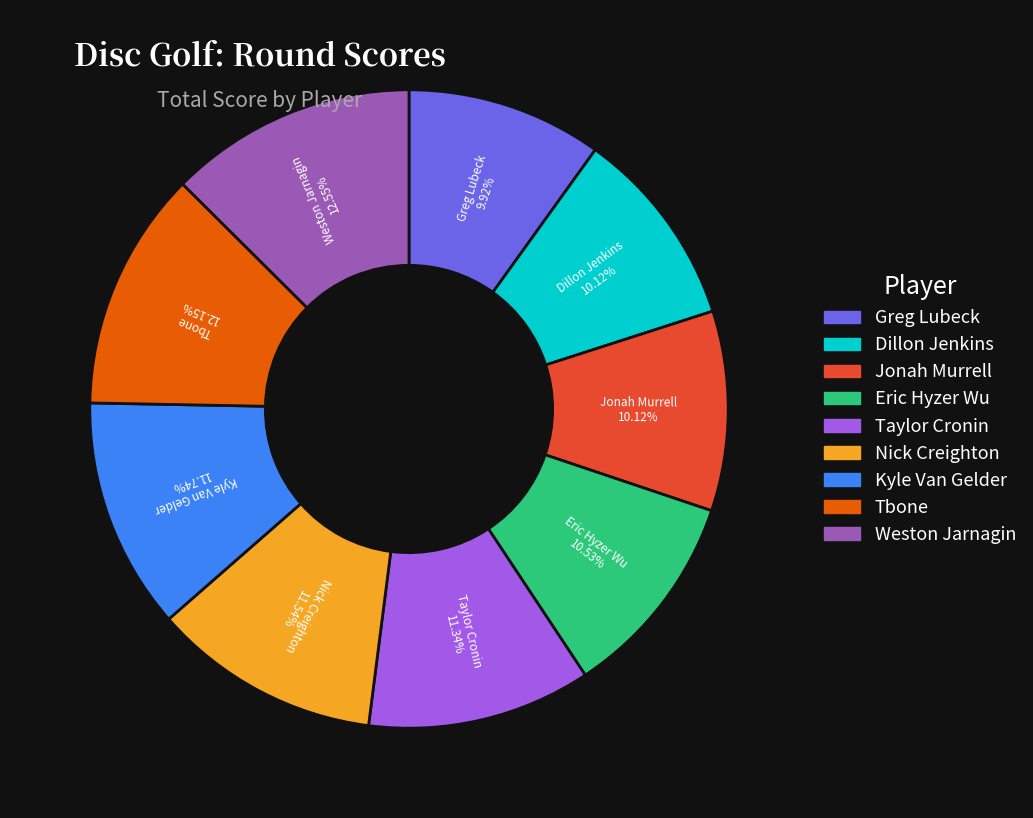

What percentage is NOT represented by Nick Creighton?

88.5%